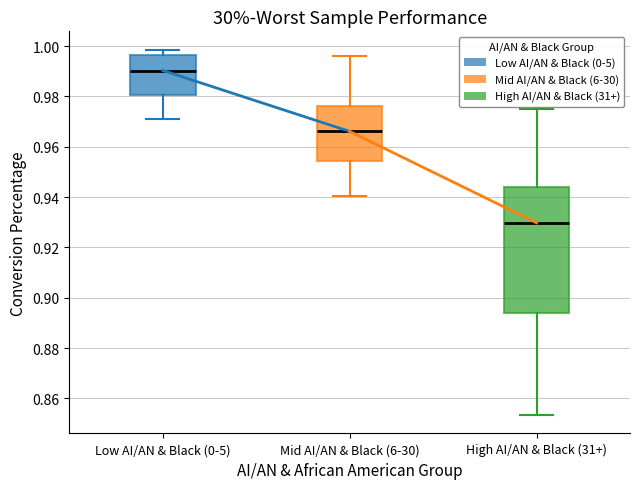

Reading left to right, read every box against the y-axis: the position of its median line, the range the box covers, and the ends of its whiskers. The values are not printed on the chart, so give them approximately, as read against the axis.

Low AI/AN & Black (0-5): median 0.990, box 0.980 to 0.996, whiskers 0.970 to 0.998
Mid AI/AN & Black (6-30): median 0.966, box 0.954 to 0.976, whiskers 0.940 to 0.996
High AI/AN & Black (31+): median 0.930, box 0.894 to 0.944, whiskers 0.854 to 0.974